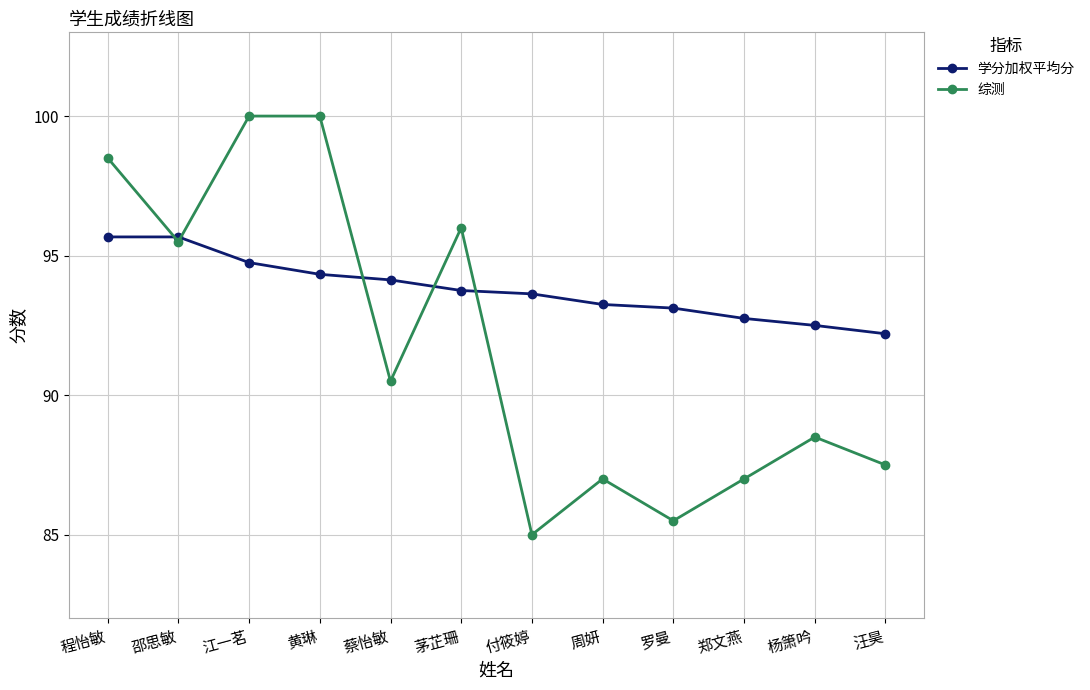

How many lines are shown in the chart?

2